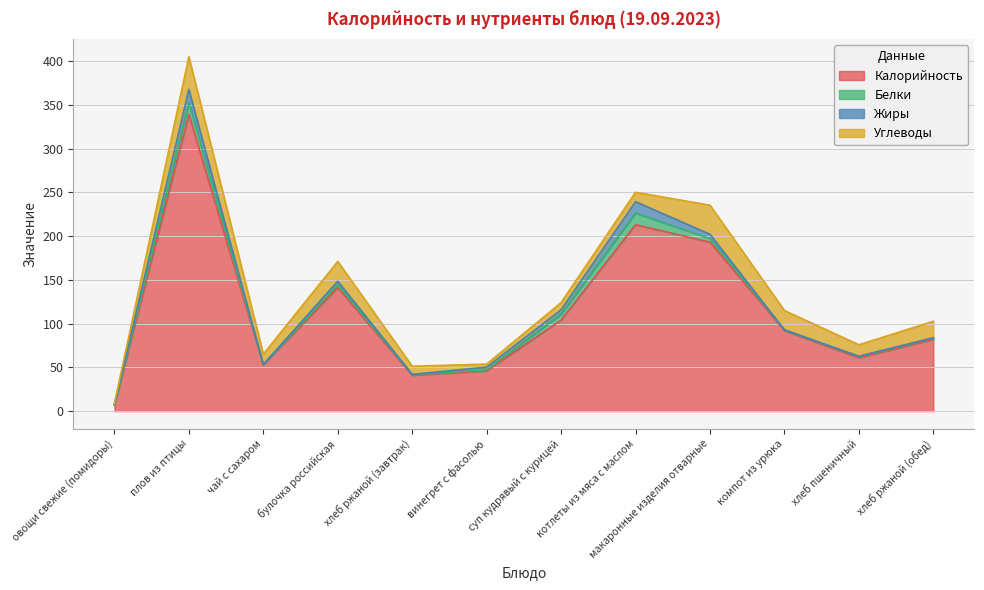

True or false: Белки and Калорийность cross at least once.

False